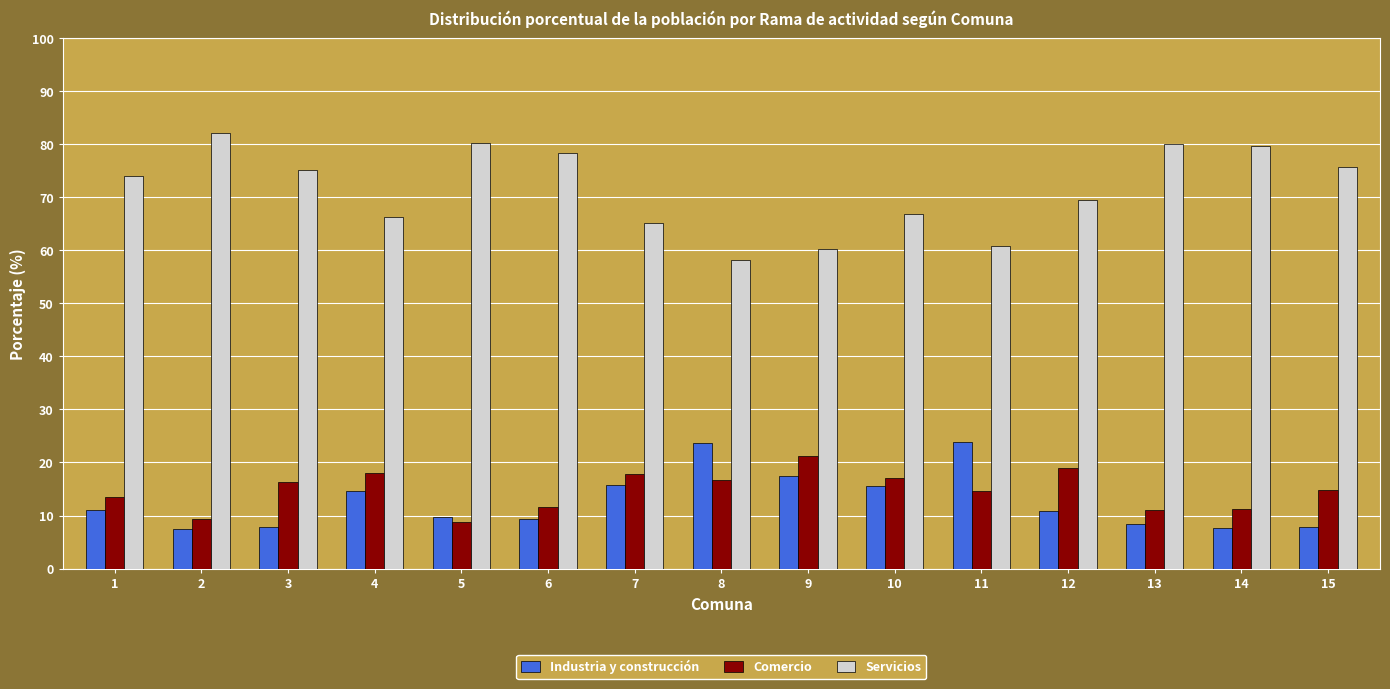

Is the value of Industria y construcción at 2 greater than the value of Comercio at 7?

No